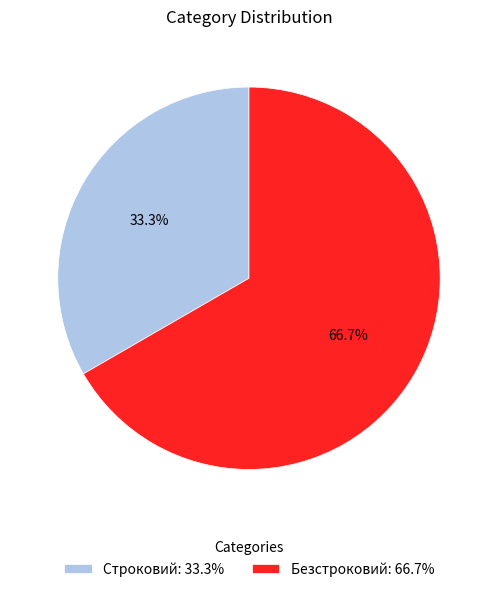

Combined, do Безстроковий and Строковий account for over 50%?

Yes